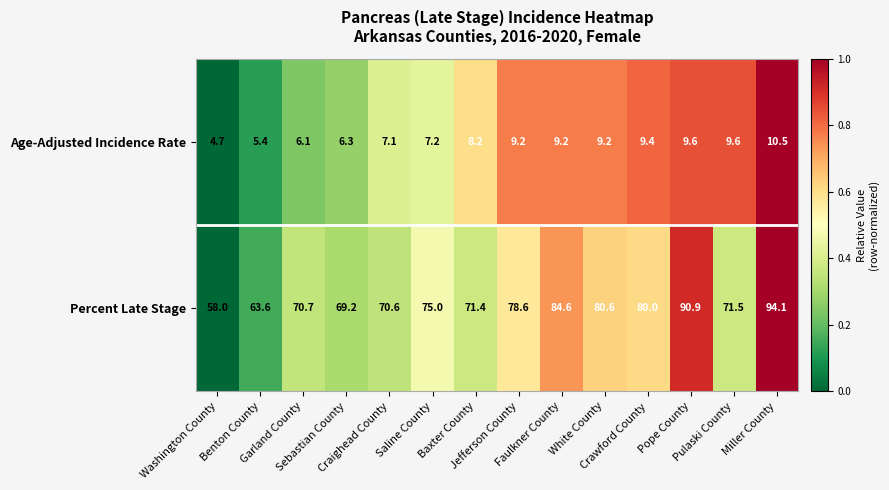

Rank the series at Faulkner County from lowest to highest value.

Age-Adjusted Incidence Rate, Percent Late Stage